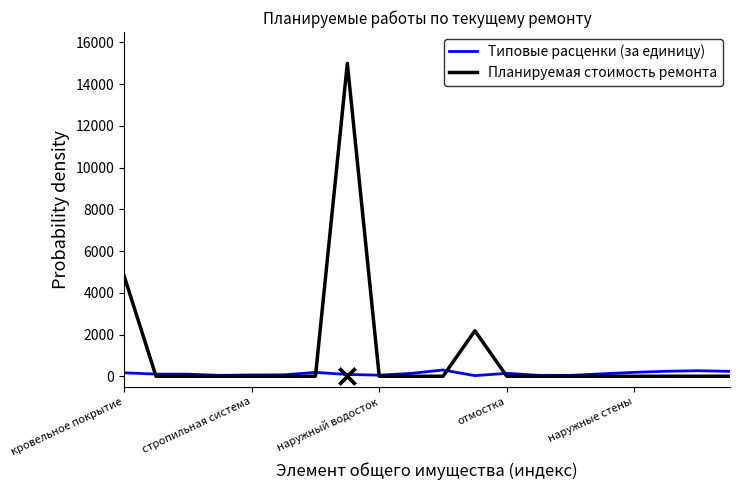

Which series has the largest total across all categories?

Планируемая стоимость ремонта